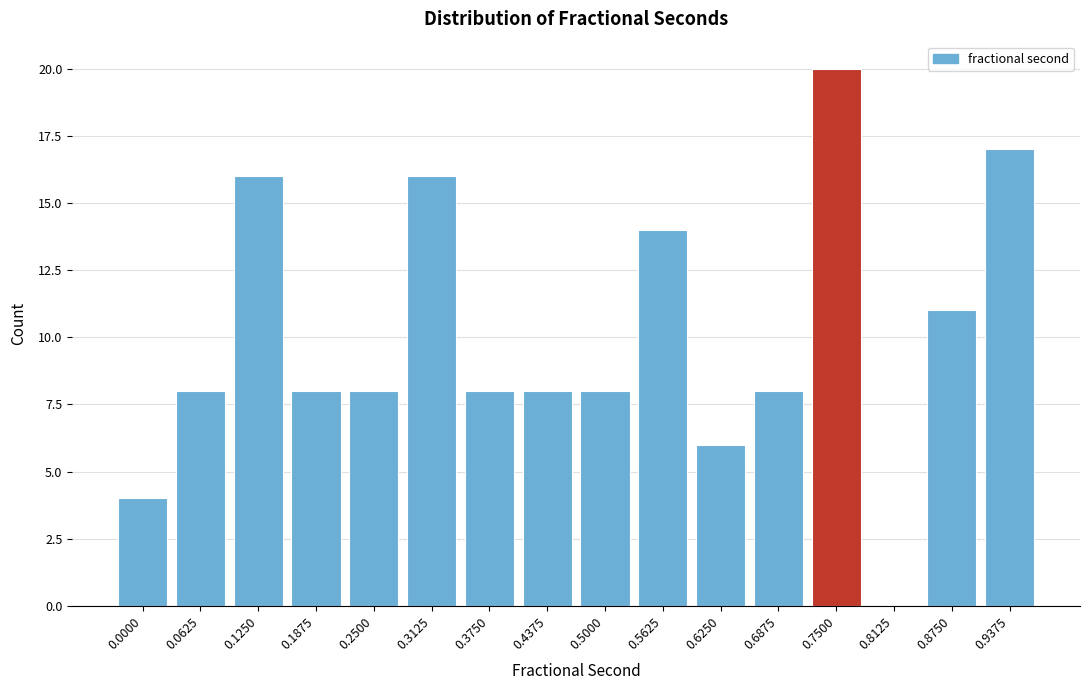

Reading right to left, what are all the values shown in this chart?

0.9375=17	0.8750=11	0.8125=0	0.7500=20	0.6875=8	0.6250=6	0.5625=14	0.5000=8	0.4375=8	0.3750=8	0.3125=16	0.2500=8	0.1875=8	0.1250=16	0.0625=8	0.0000=4